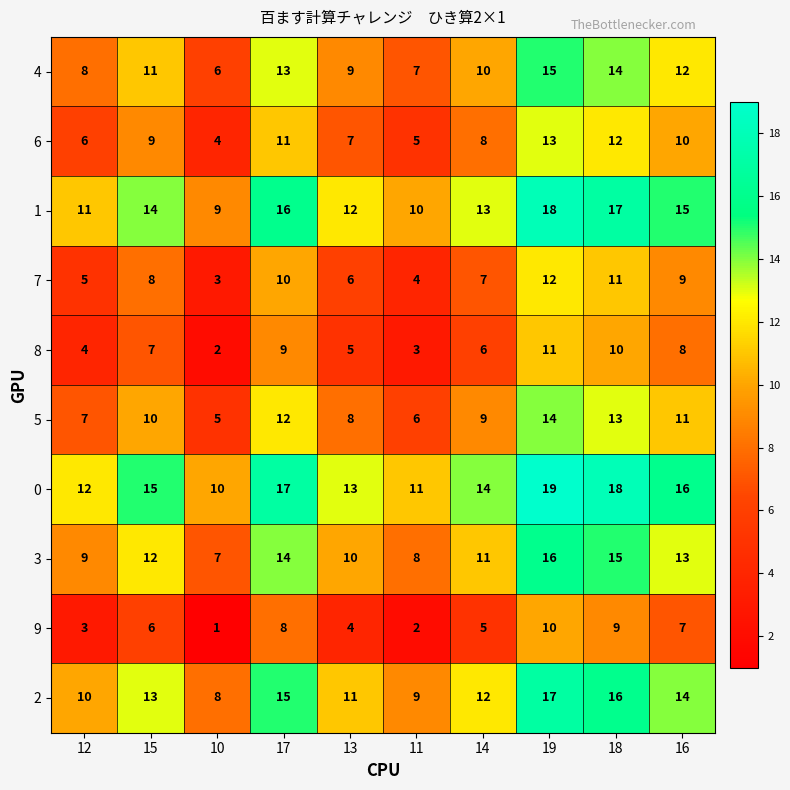

What is the spread (max minus min) of values at 17?

9